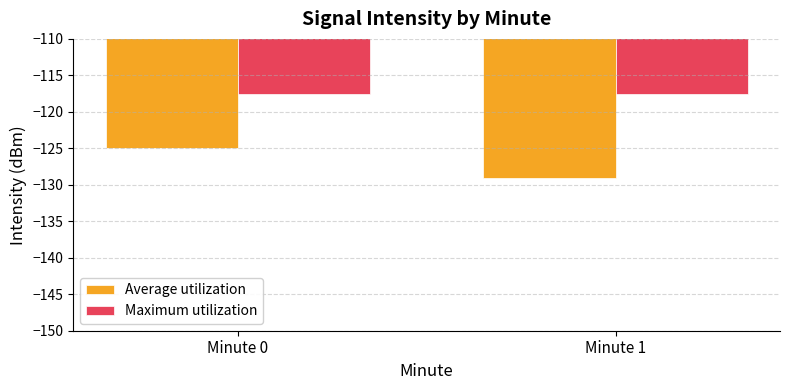

At Minute 0, list the series in order from smallest to largest.

Average utilization, Maximum utilization